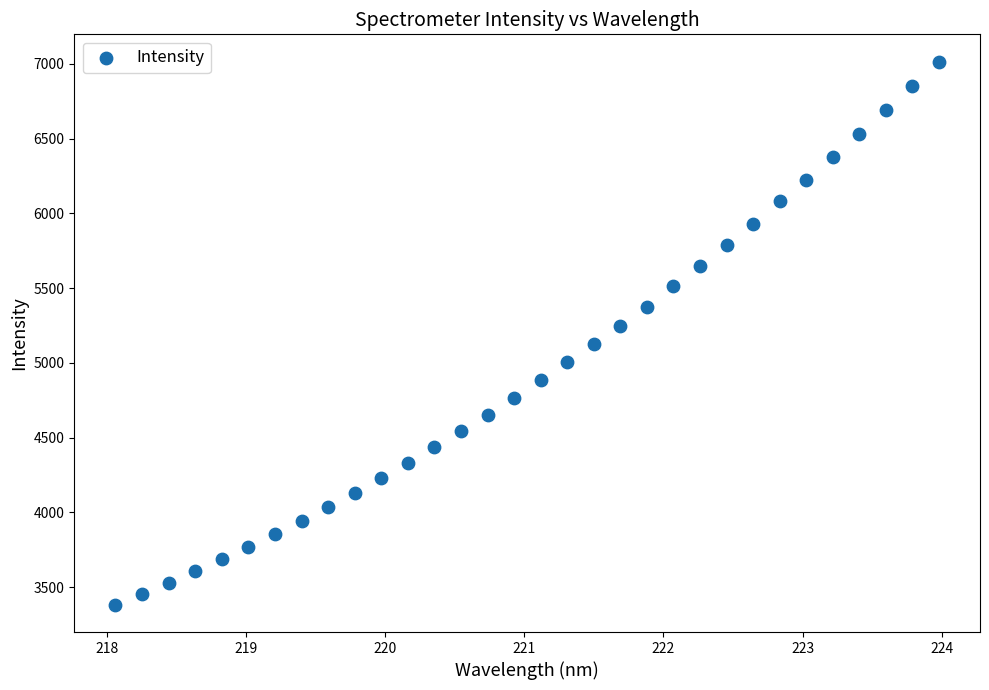

What is the range of Y values (max minus min)?

3634.7